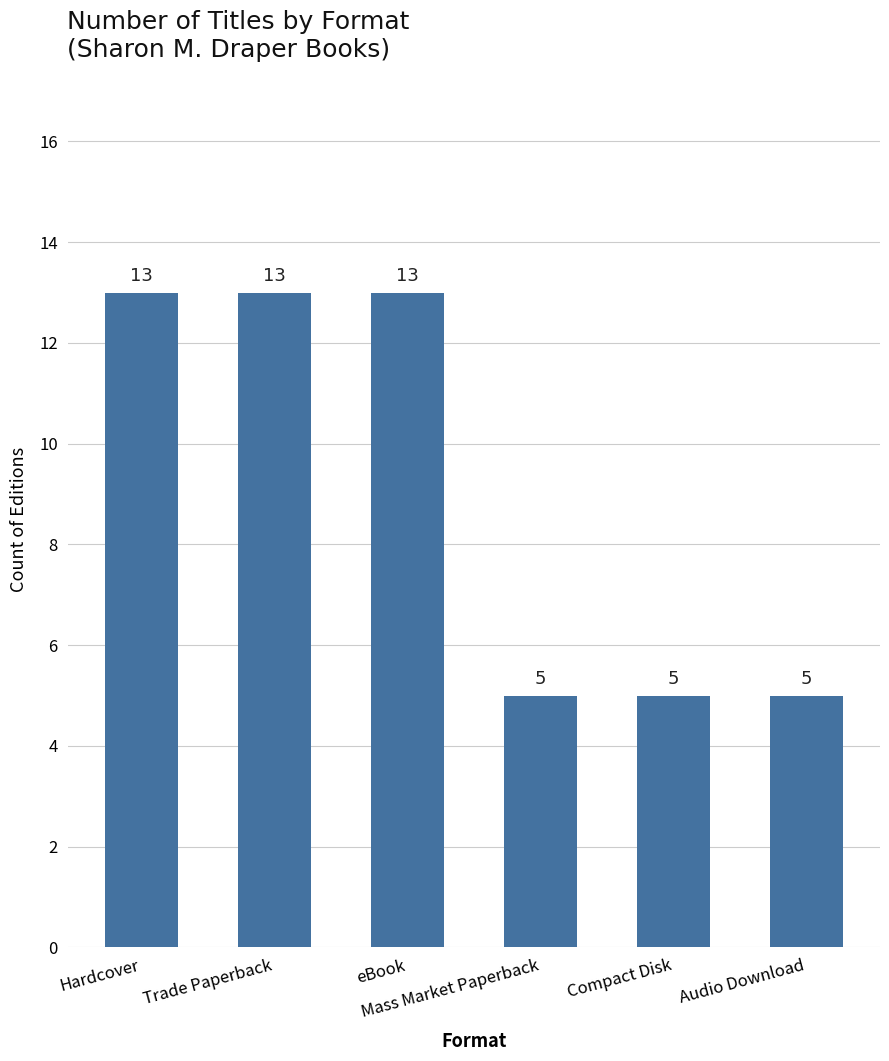

What is the average value?

9